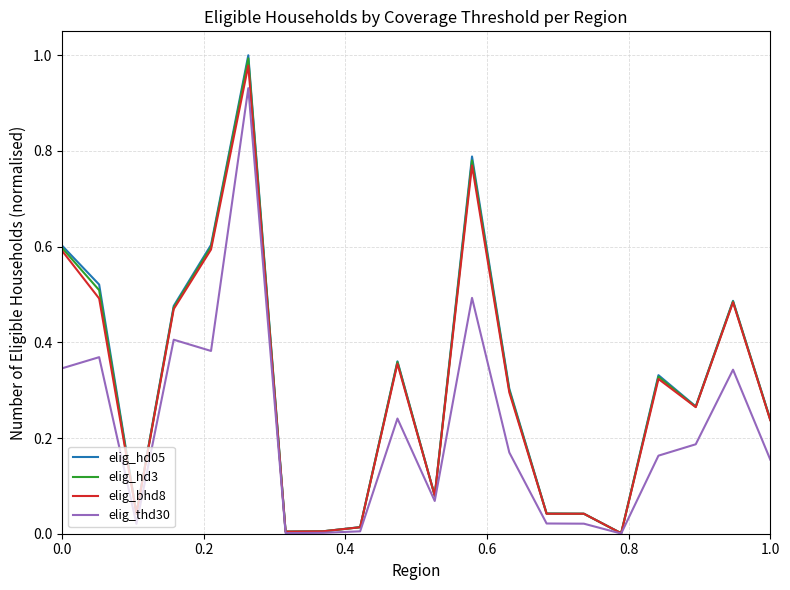

In elig_bhd8, how many points are lower than both neighbors (excluding endpoints)?

6